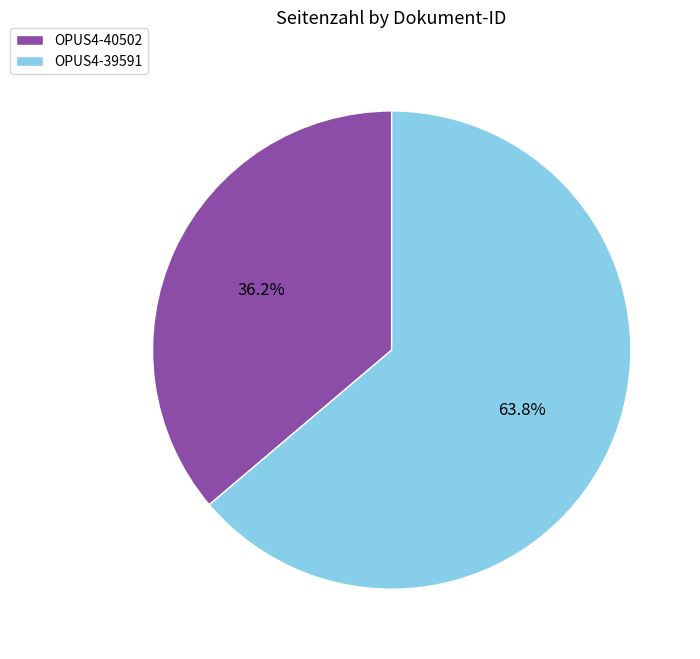

To the nearest percent, what is the difference between the OPUS4-40502 and OPUS4-39591 slice percentages?

28%